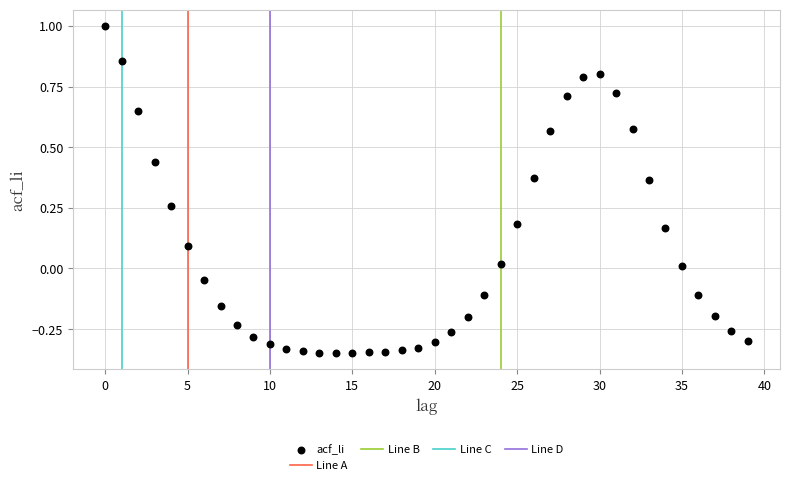

What is the range of Y values (max minus min)?

1.3